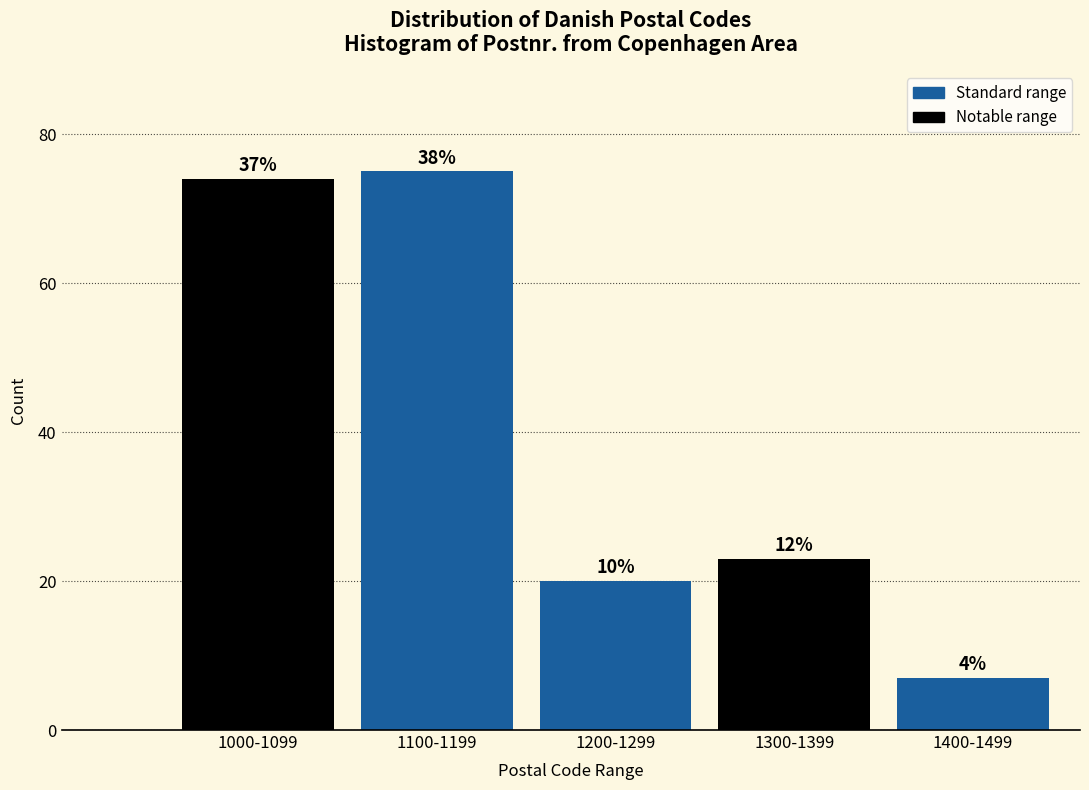

Are the bars horizontal?

No